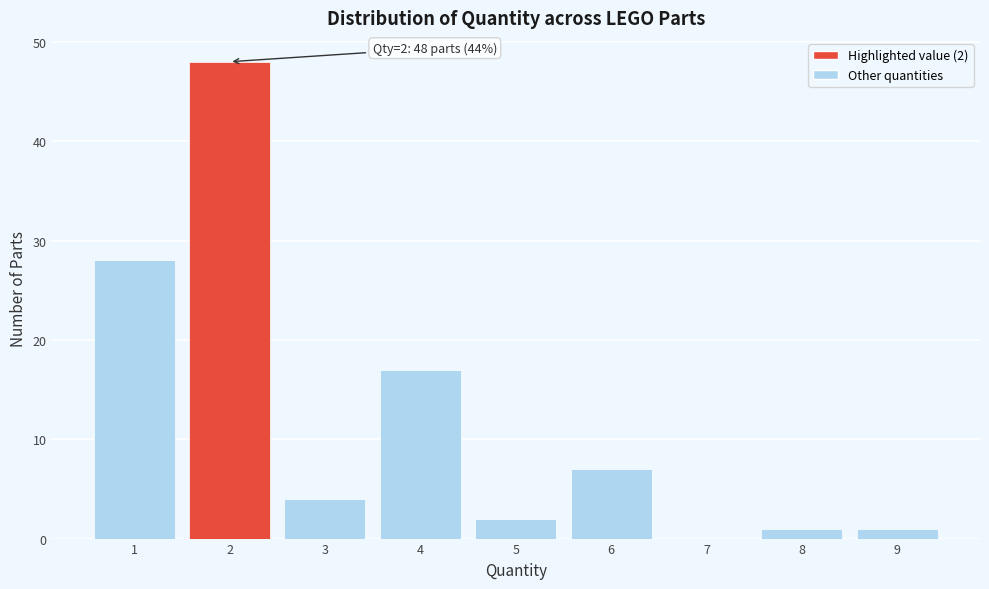

Which range on the x-axis has the tallest bar?

1.5 to 2.5